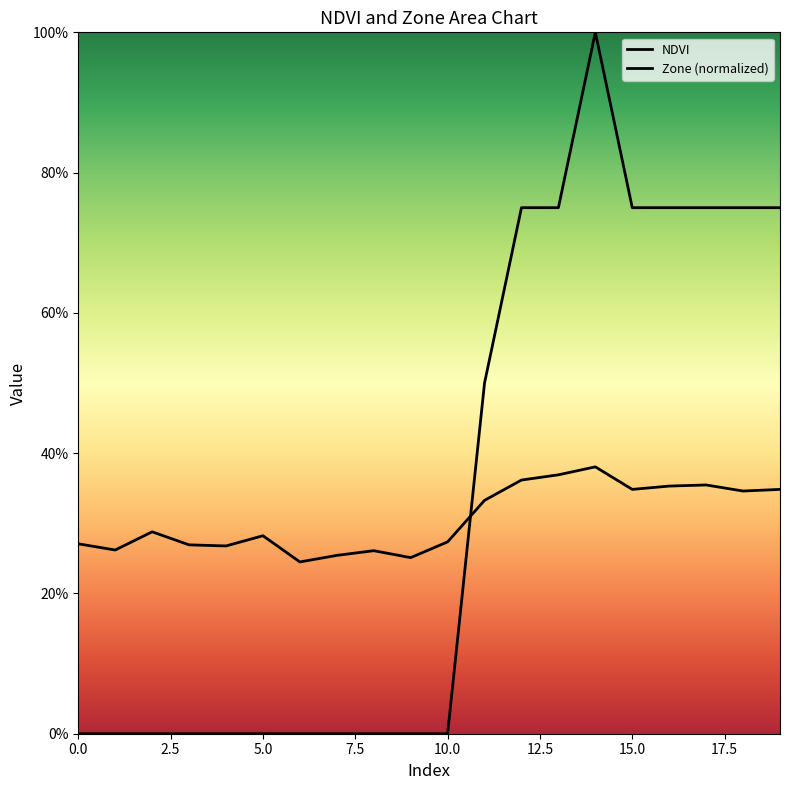

Between 2 and 16, which series saw the biggest shift?

Zone